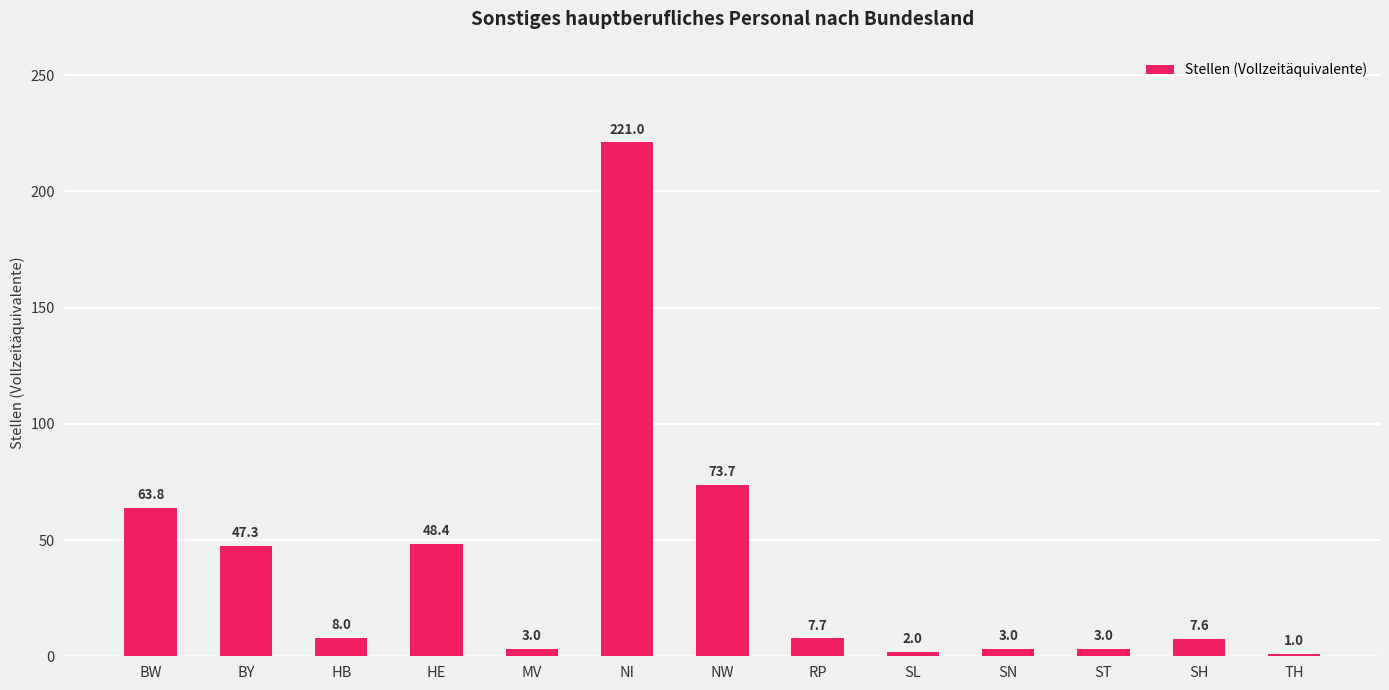

At which category does the chart reach its minimum across all series?

TH